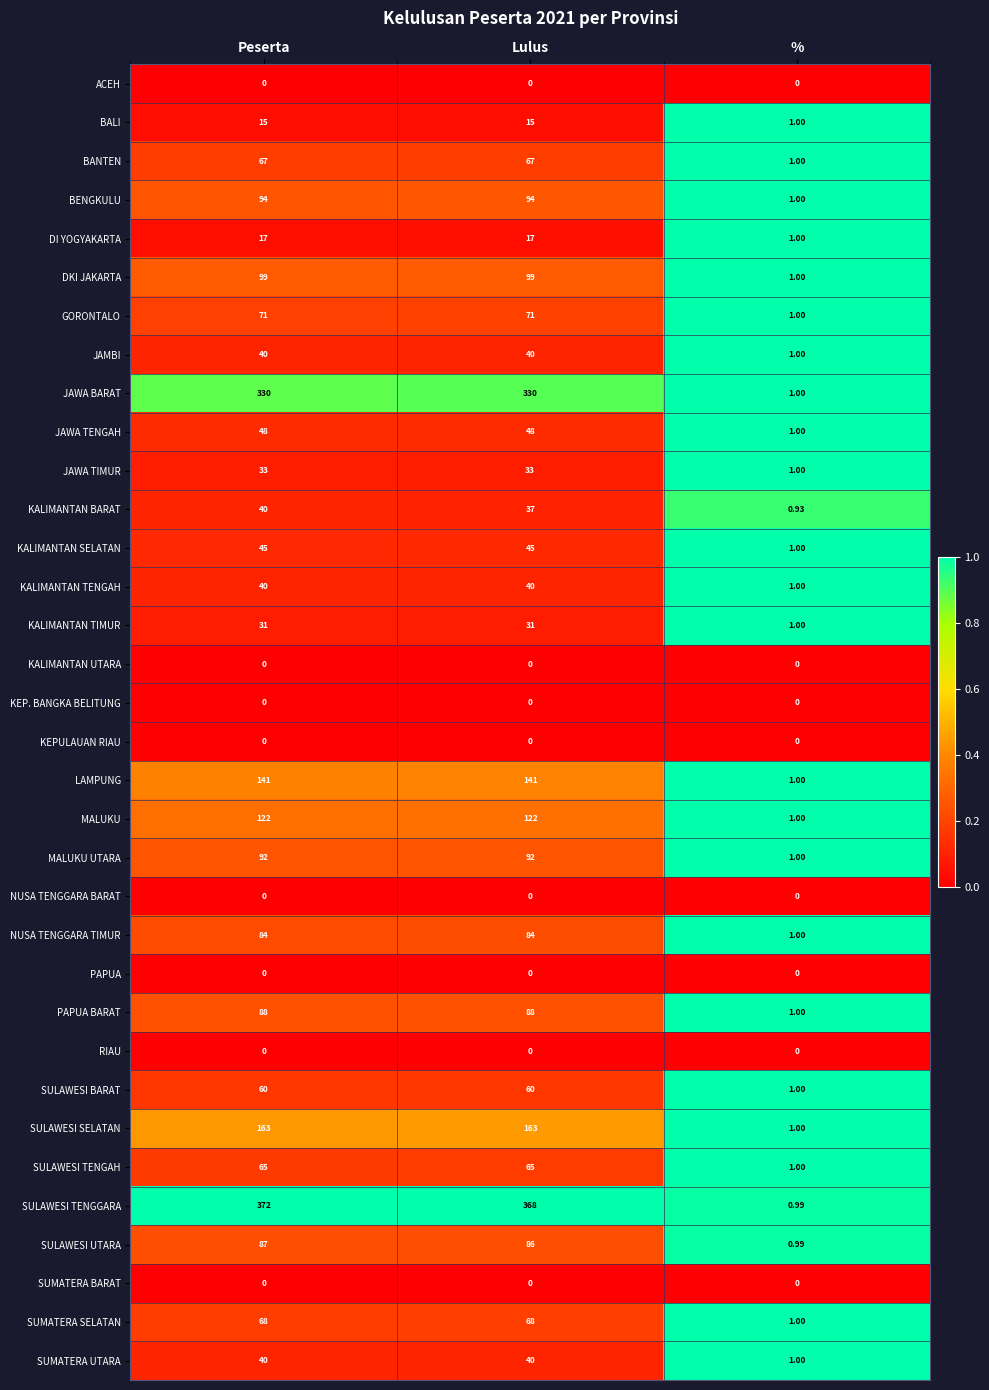

Which category has the lowest value in the GORONTALO series?

%